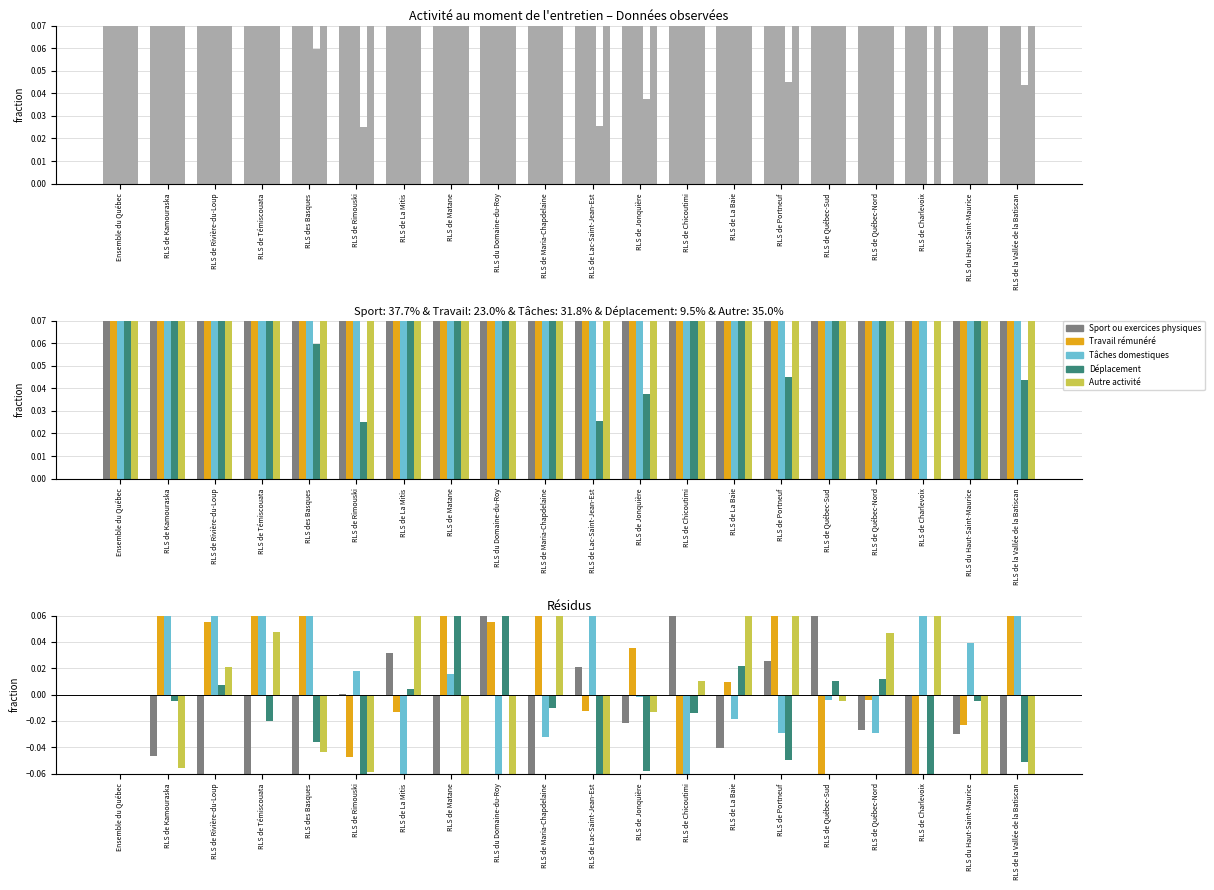

What is the lowest value of the Autre activité series?

-0.1